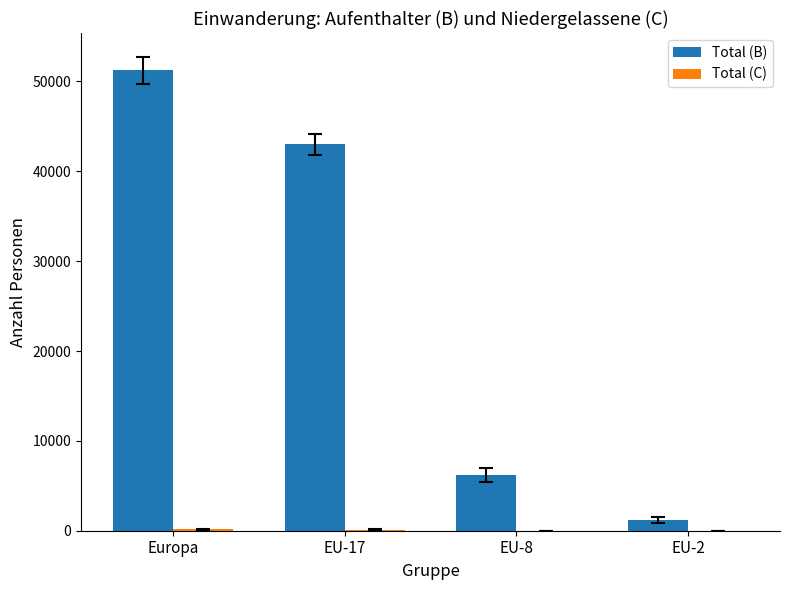

Count the Total (B) values in the range 6200 to 51253.

3